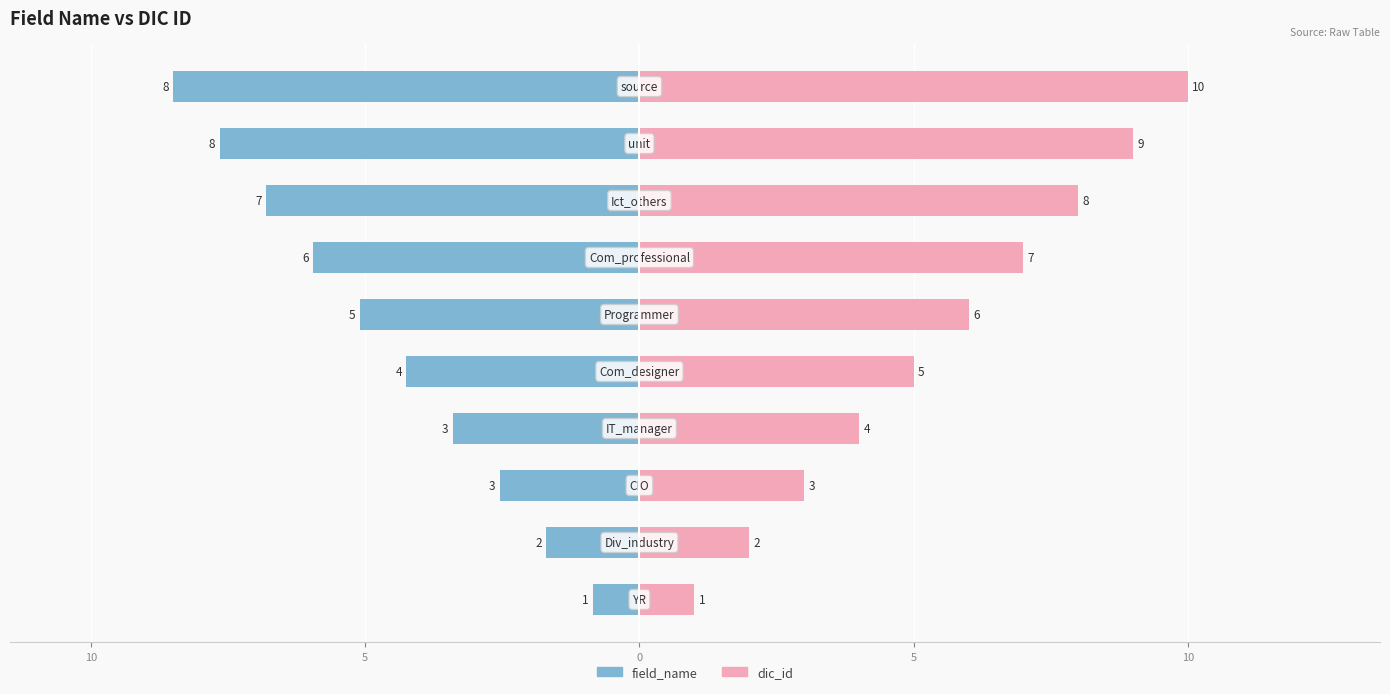

Is it true that dic_id equals 8.0 at 7?

True